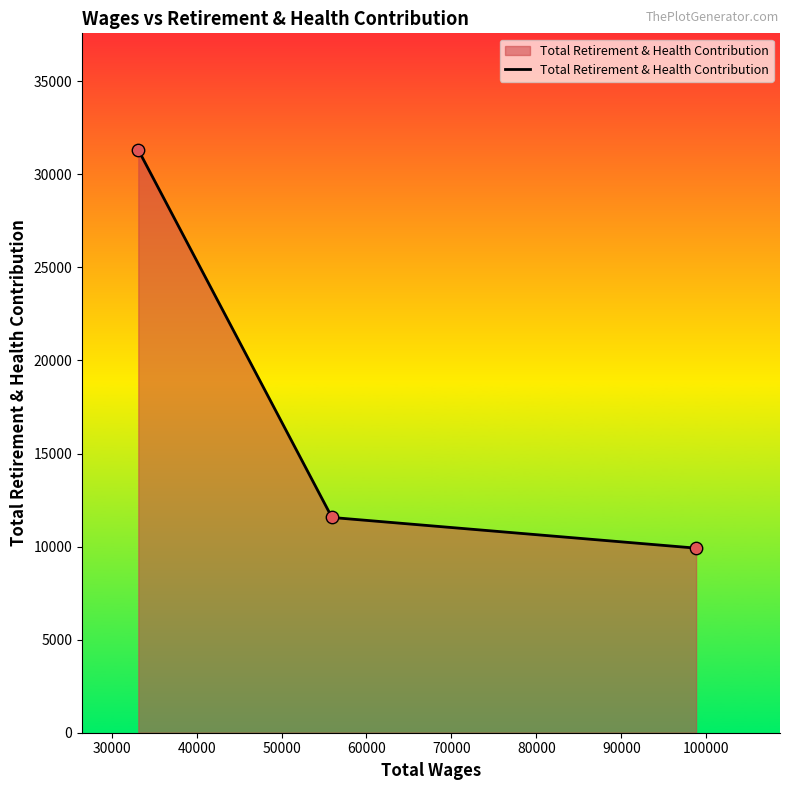

What is the greatest value displayed?

31310